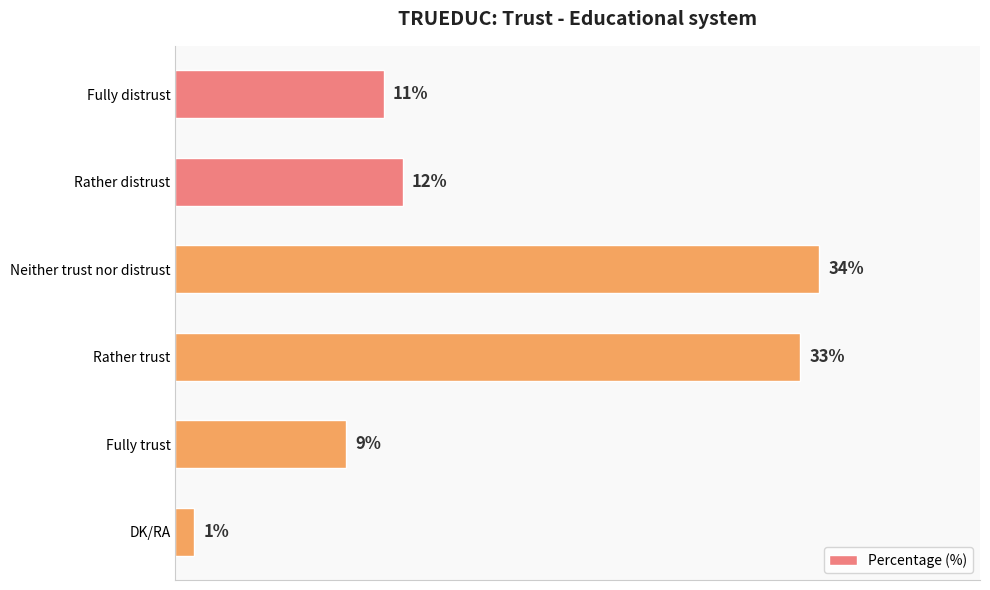

Which label corresponds to the smallest value in the chart?

DK/RA